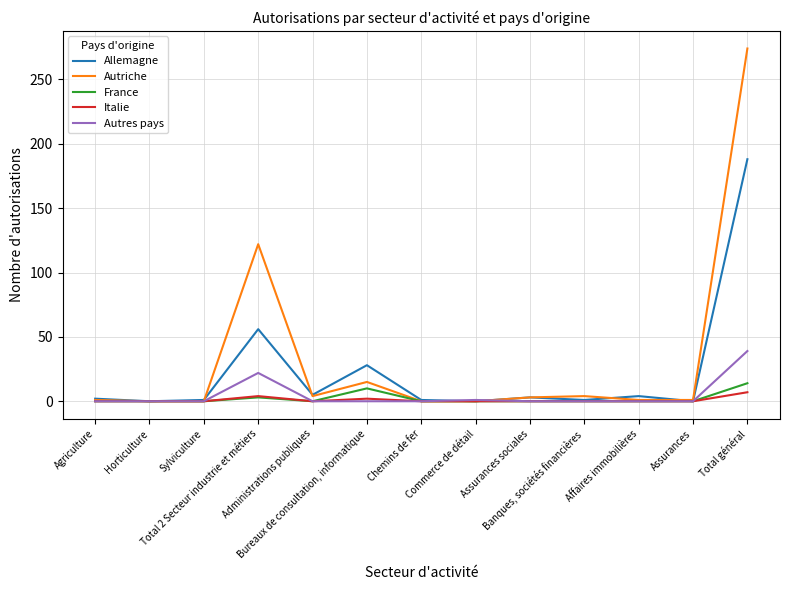

Which series has the largest range (max minus min)?

Autriche